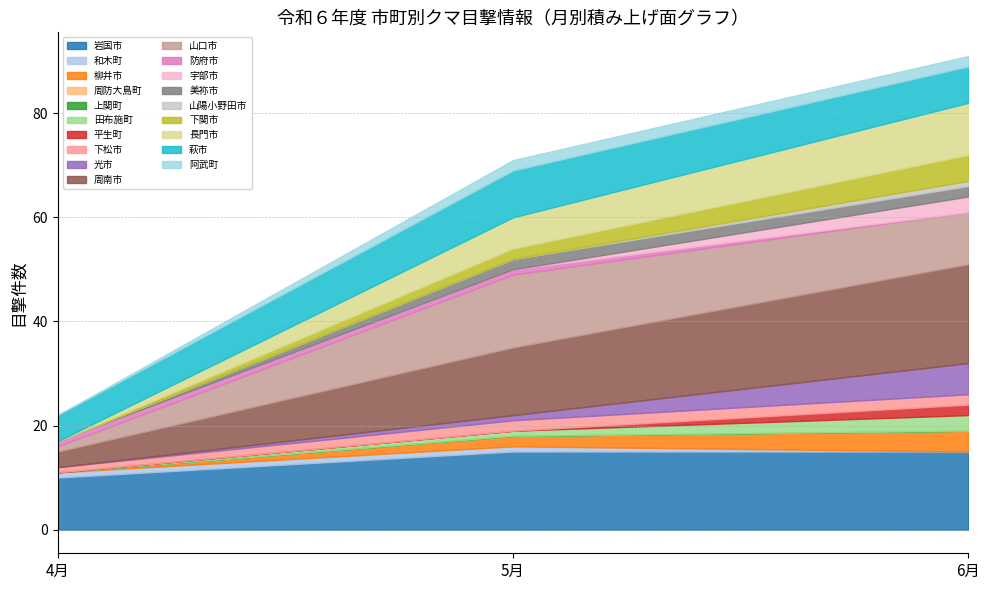

True or false: 目撃（件） has a value of 3 at 阿武町.

False